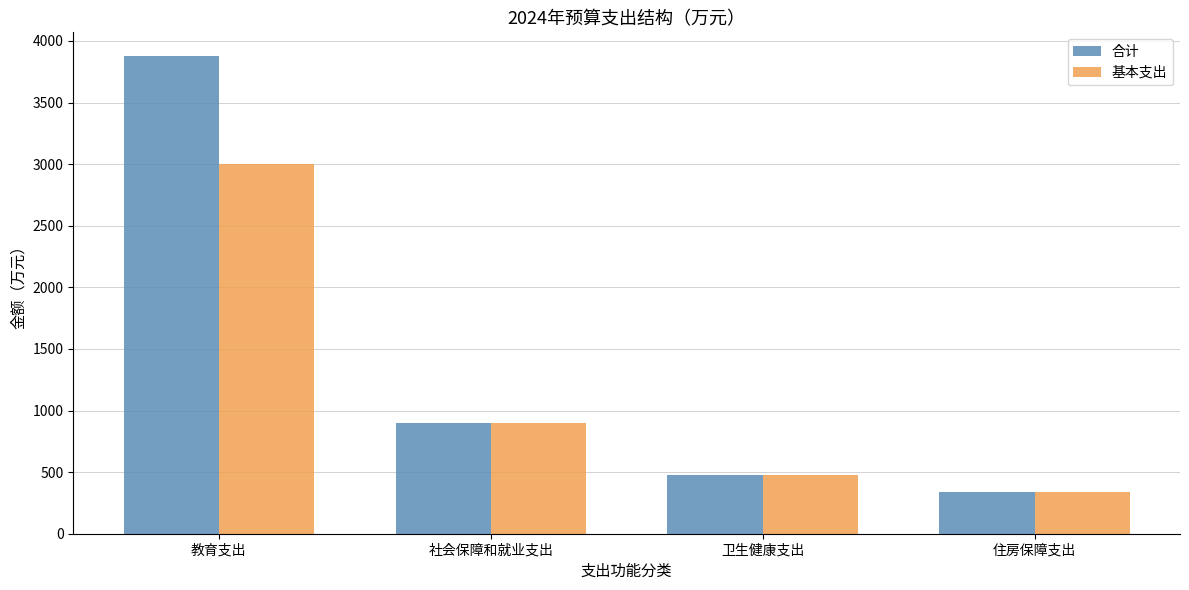

How many categories are shown in the chart?

4